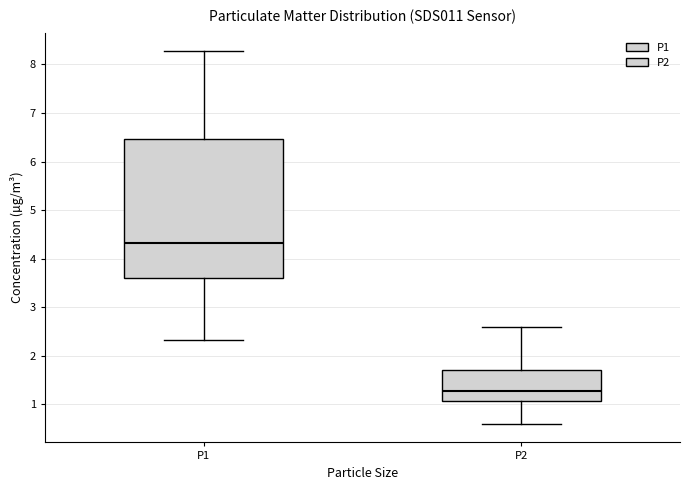

Which box is the tallest, from its lower edge to its upper edge?

P1